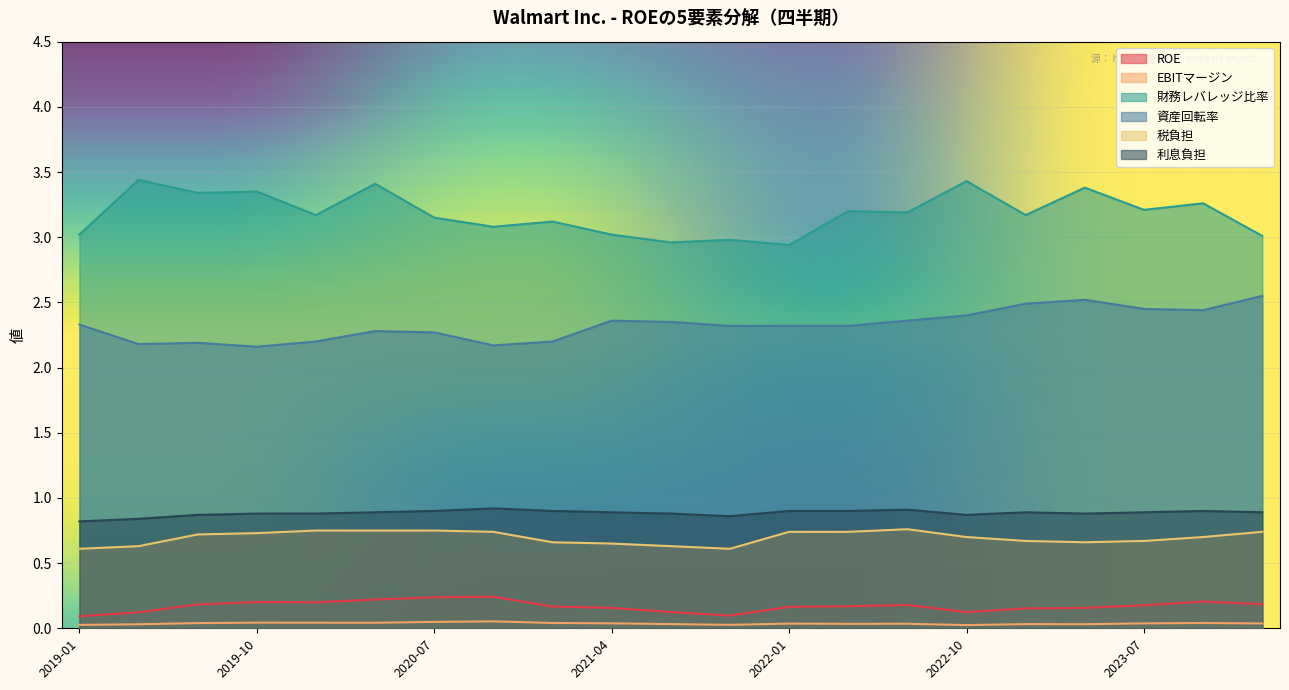

True or false: 財務レバレッジ比率 and 利息負担 cross at least once.

False